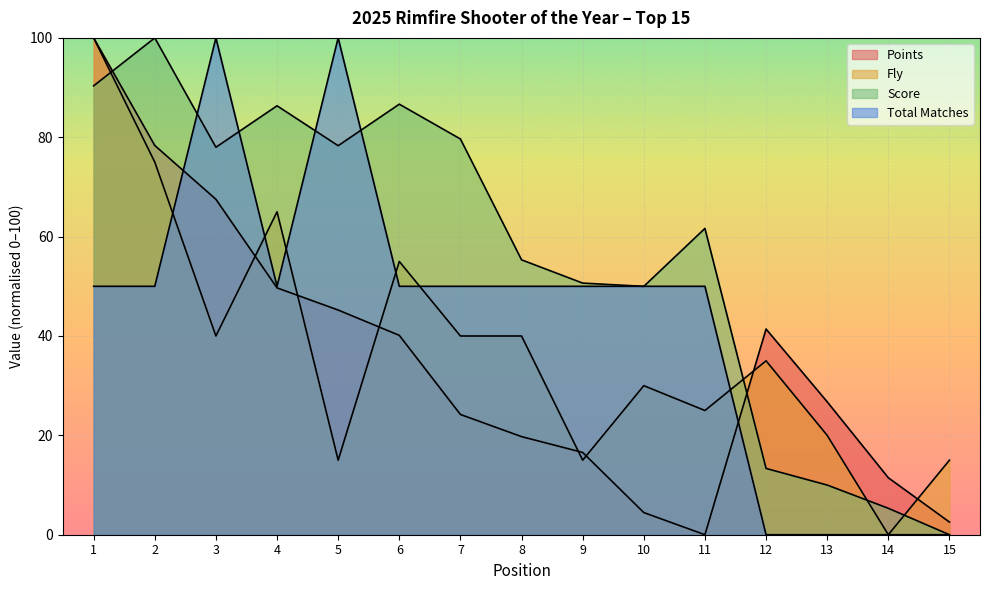

Rank the categories by Fly value from lowest to highest.

14, 5, 9, 15, 13, 11, 10, 12, 3, 7, 8, 6, 4, 2, 1